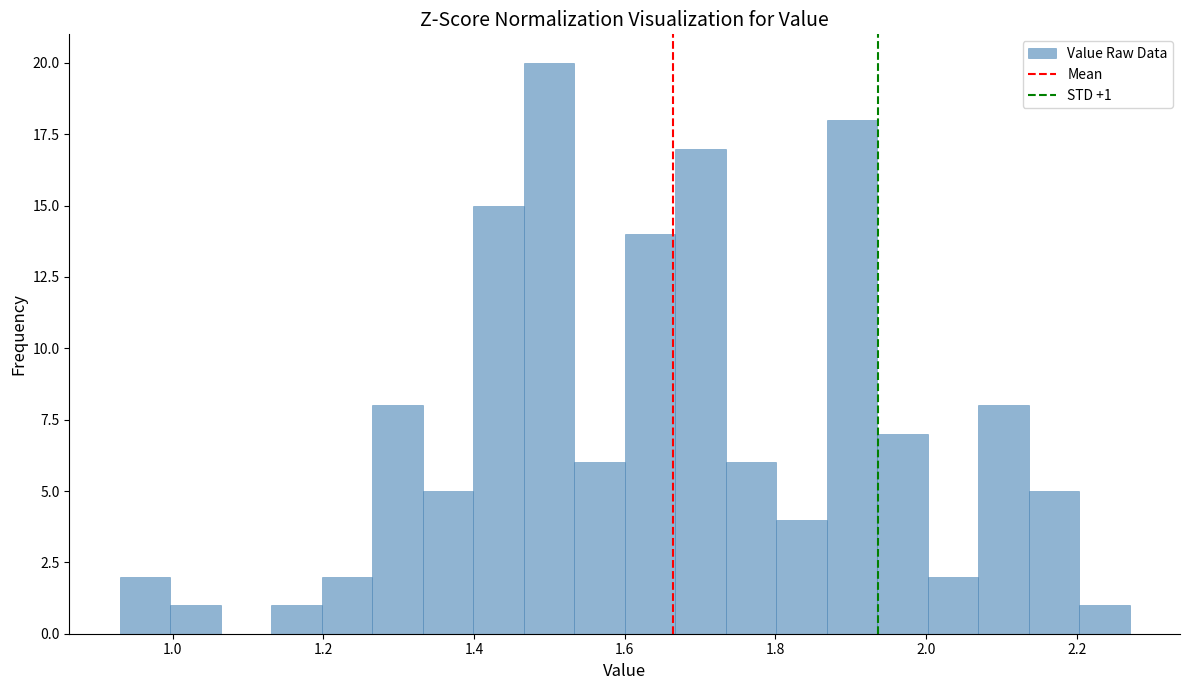

Around what value on the x-axis is the tallest bar? Give the approximate position of its centre, as read against the axis.

1.50